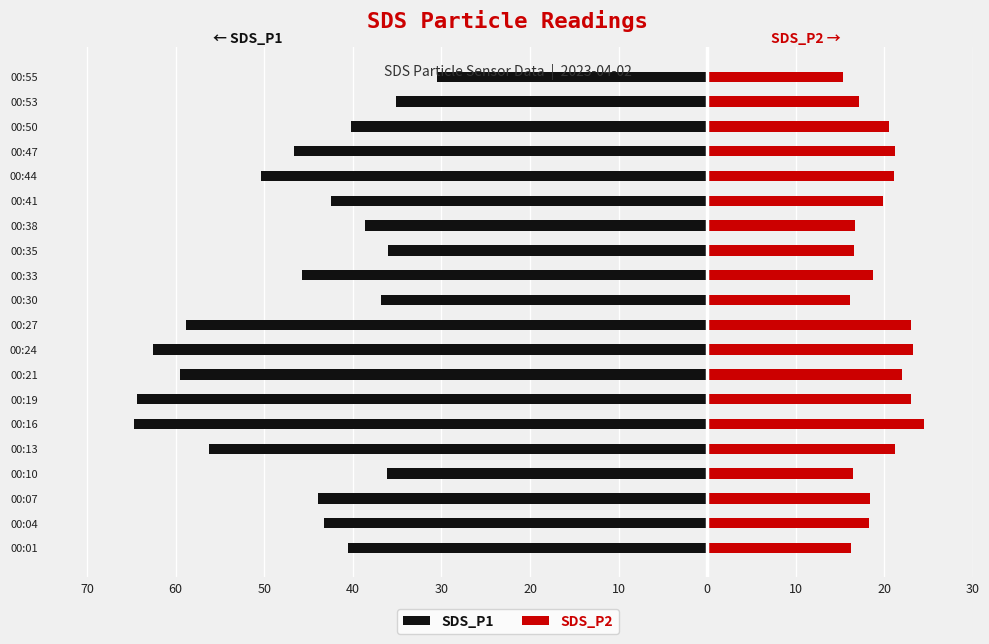

Is it true that SDS_P1 equals -95.3 at 00:13?

False